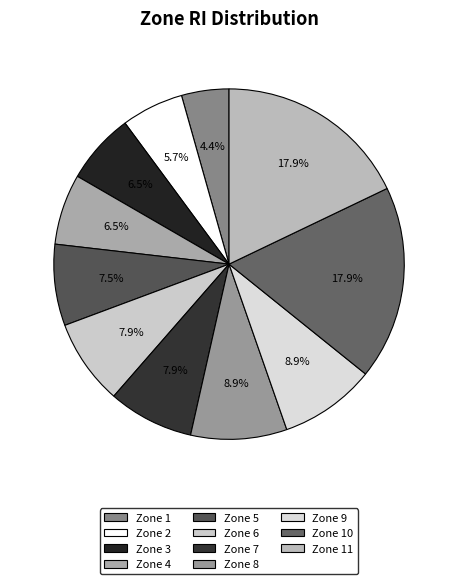

Rank the categories by value from lowest to highest.

Zone 1, Zone 2, Zone 3, Zone 4, Zone 5, Zone 6, Zone 7, Zone 8, Zone 9, Zone 10, Zone 11